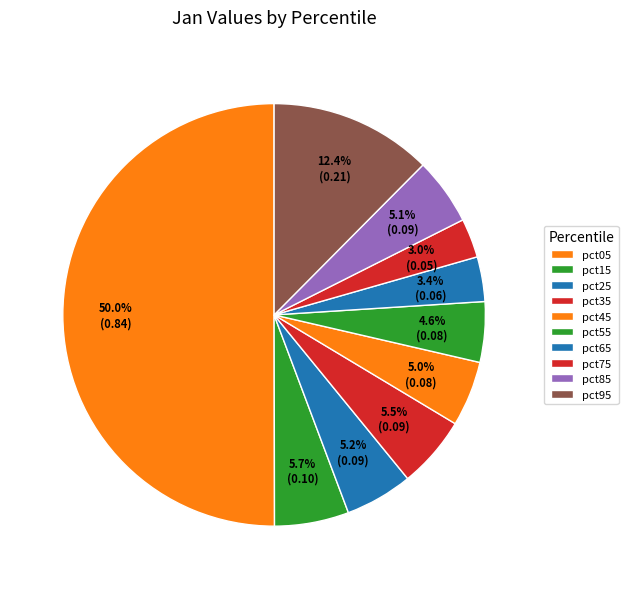

To the nearest percent, what percentage of the pie is pct35?

5%